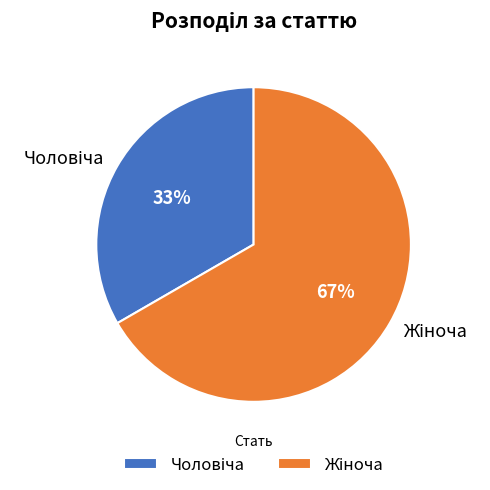

To the nearest percent, what is the average slice percentage?

50%